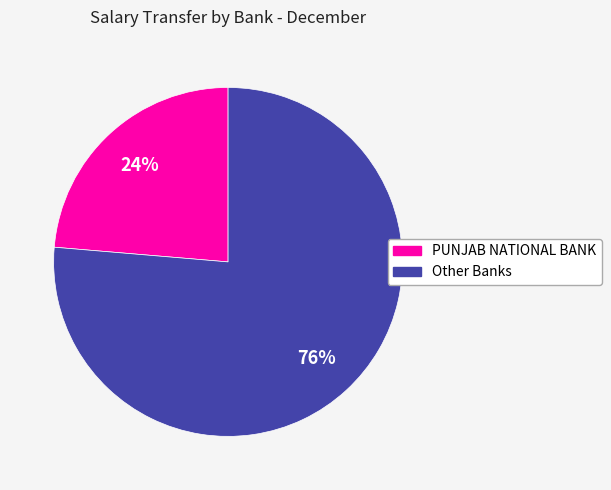

True or false: PUNJAB NATIONAL BANK accounts for 24% of the total.

True